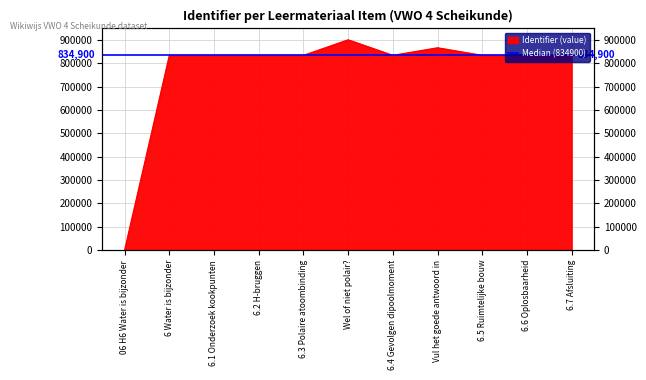

How many series are shown in this chart?

1